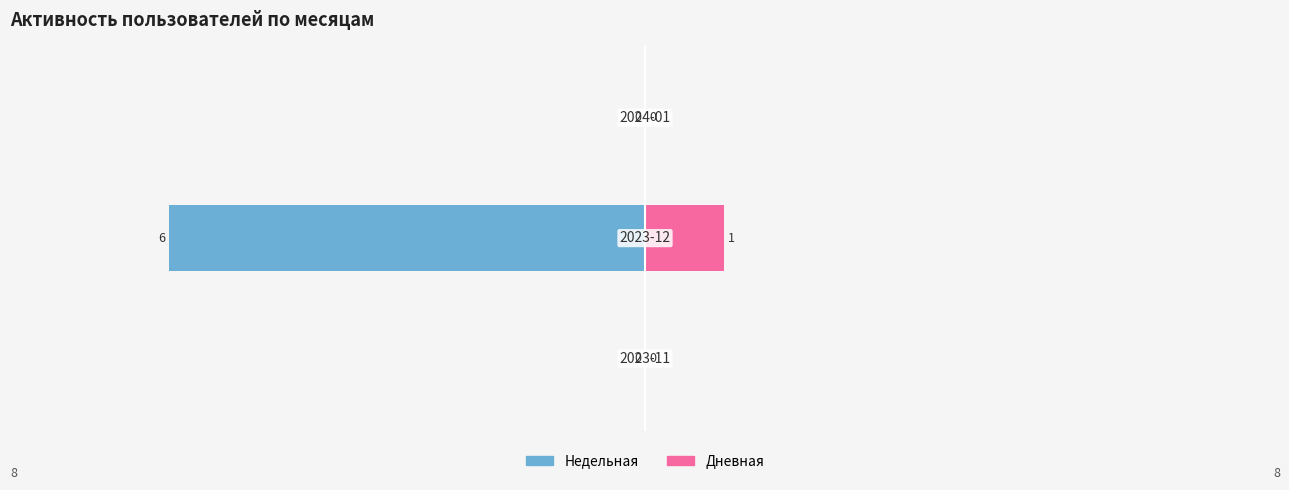

What is the sum of the Дневная values at 1 and 0?

1